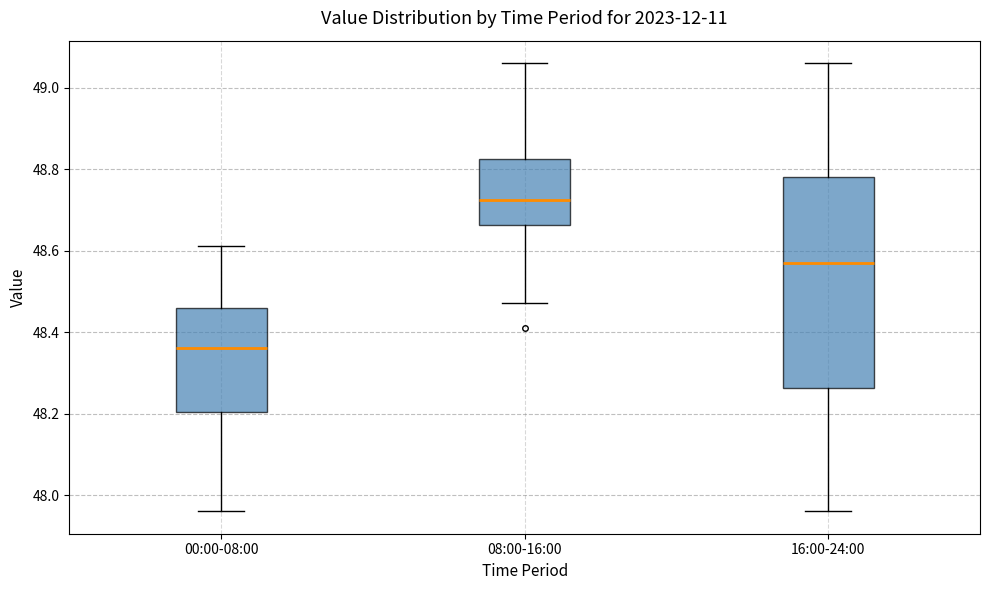

Comparing the boxes themselves (not the whiskers), which one is the tallest?

16:00-24:00